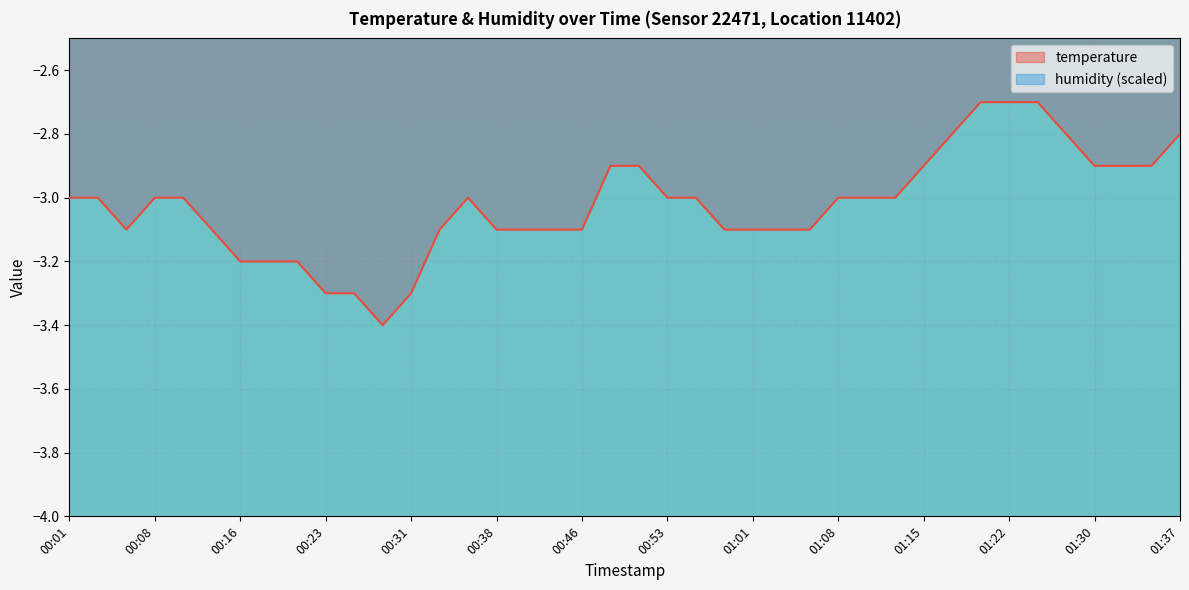

How many lines are shown in the chart?

1